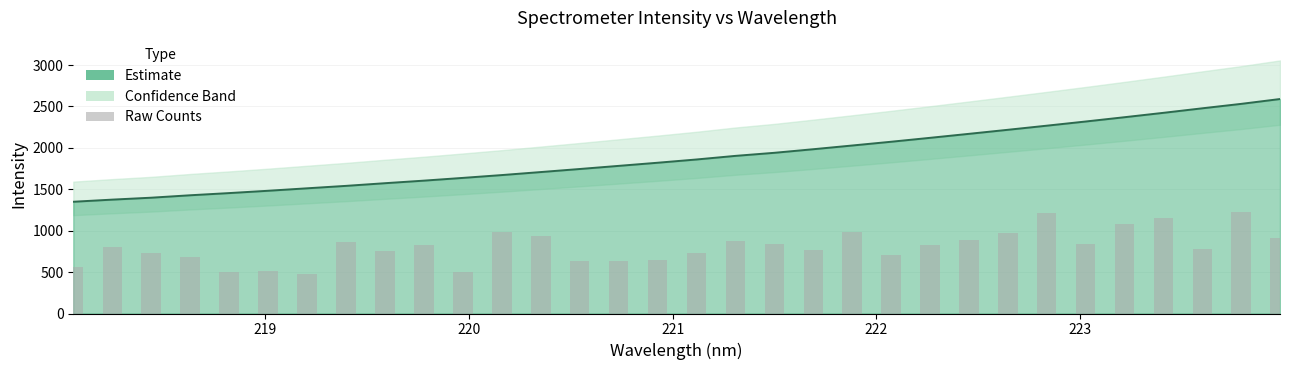

True or false: the data shows 198.2 at 17.

False